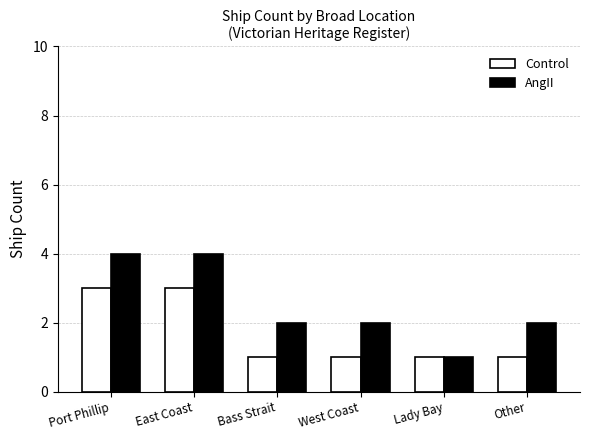

What is the value of the Control bar at the 3rd from the left?

1